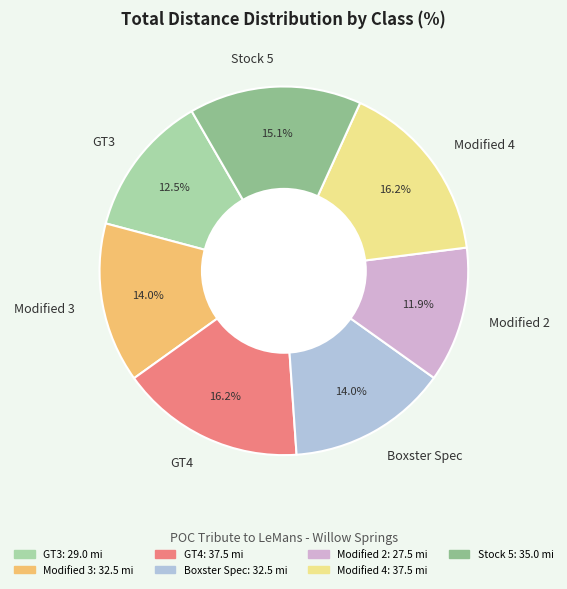

What portion of the pie excludes GT3?

87.5%